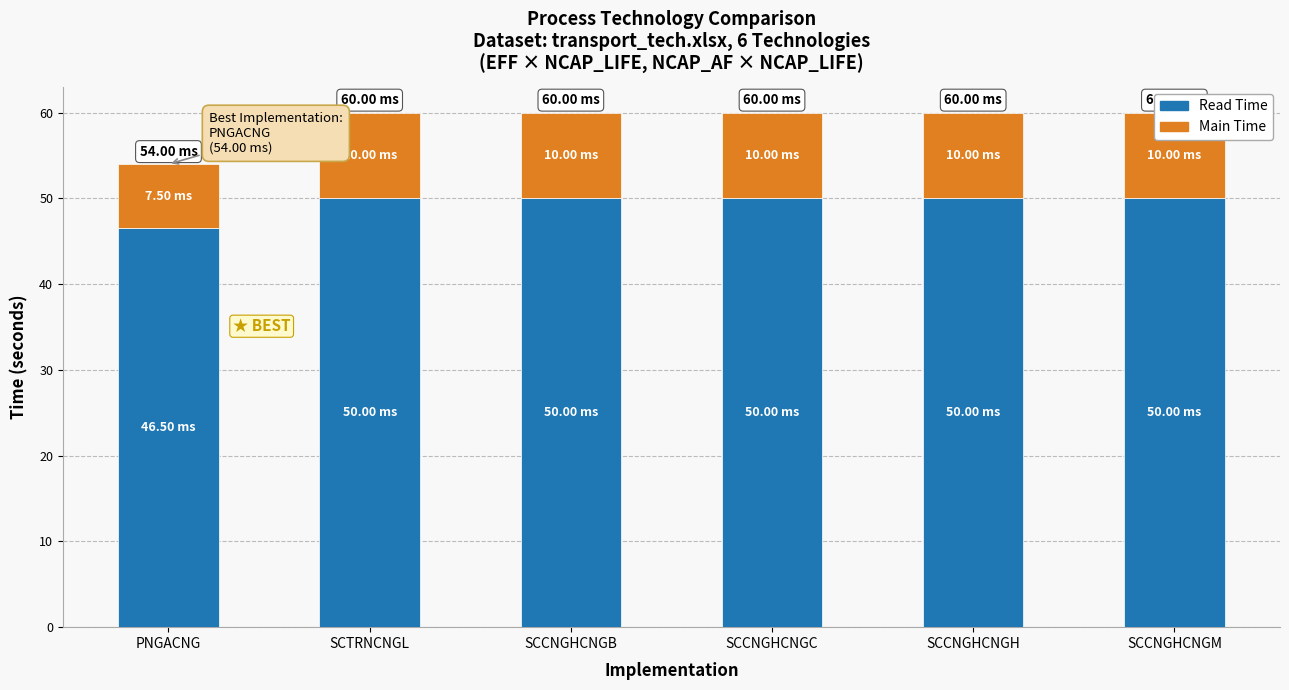

List the series in order of their peak value, lowest first.

Main Time, Read Time